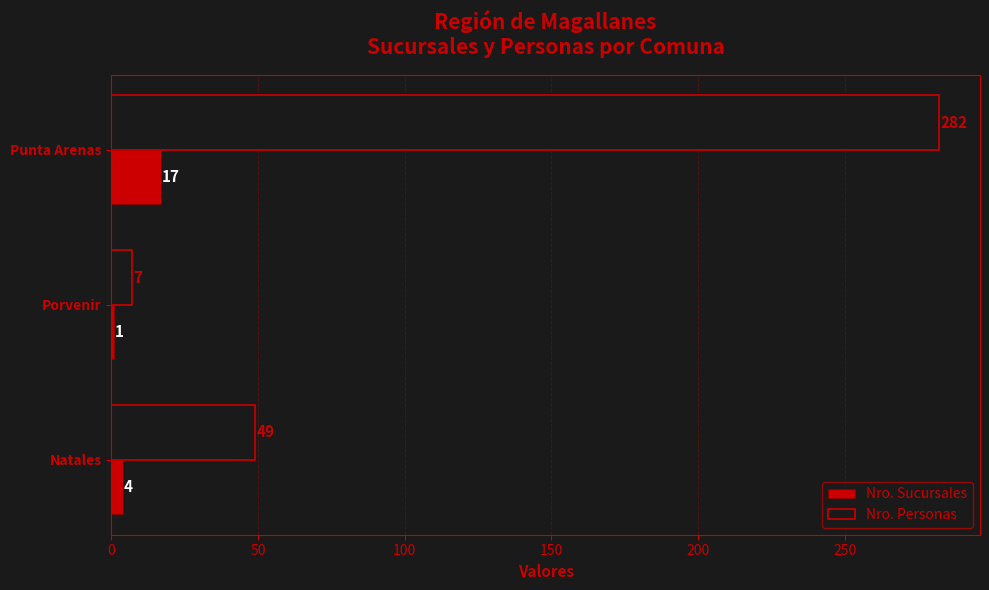

Which series has the largest range (max minus min)?

Nro. Personas